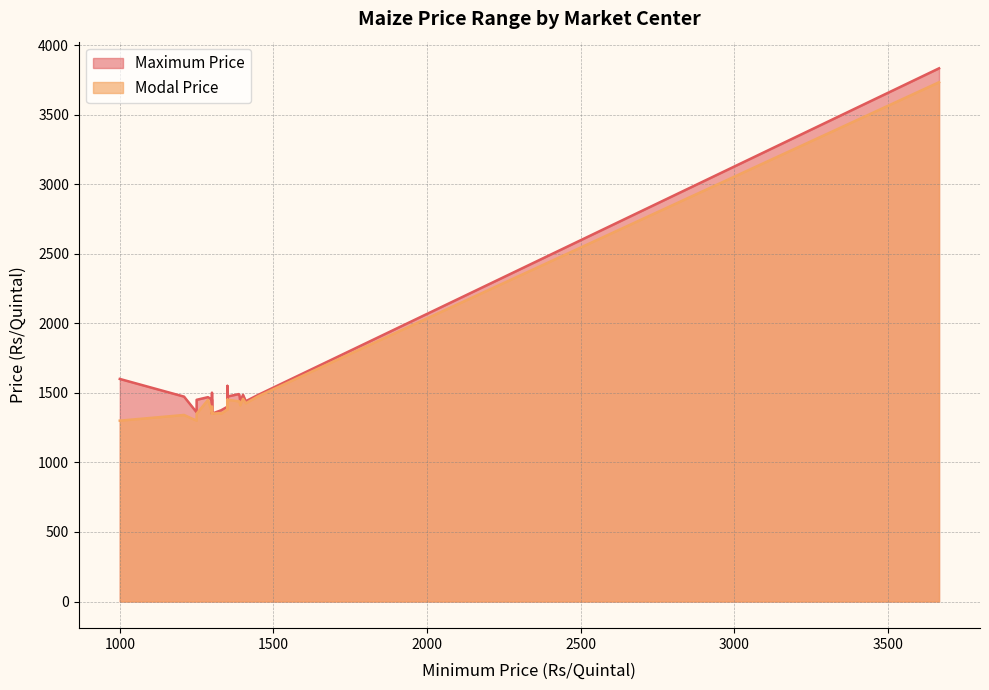

How many values in the Maximum Price series exceed 1469?

10